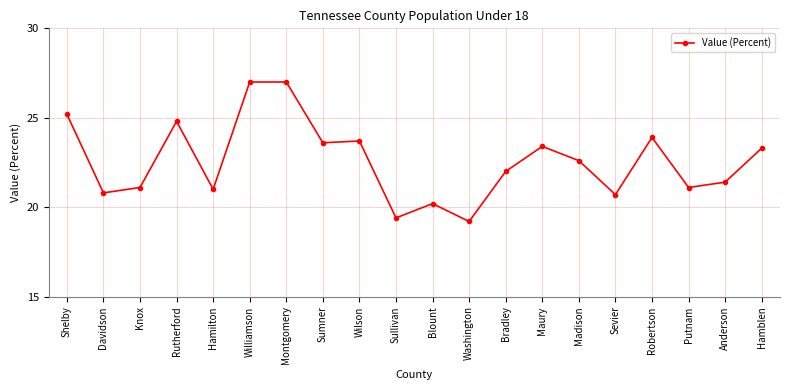

The value at Blount is 32.4. True or false?

False